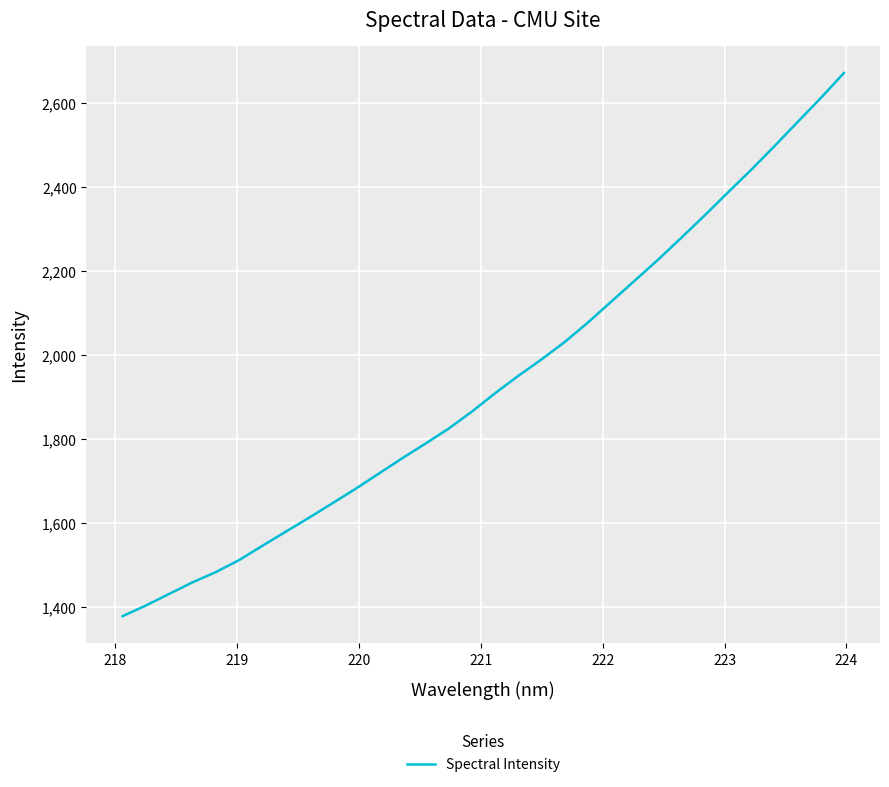

What is the difference between the maximum and minimum values?

1293.2